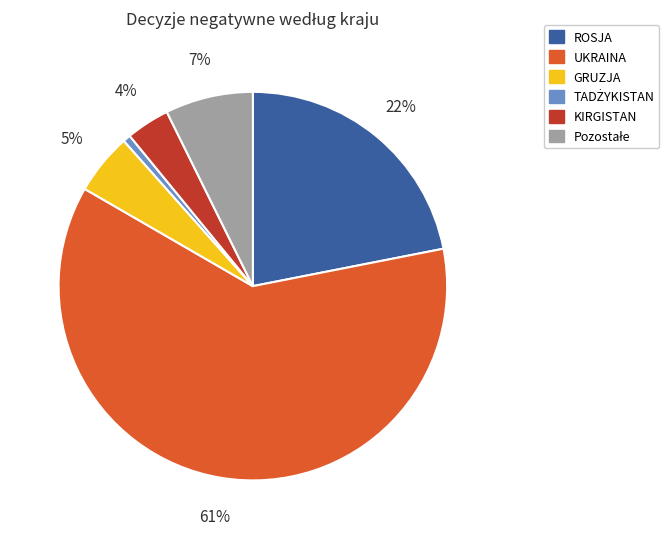

True or false: GRUZJA accounts for 17% of the total.

False